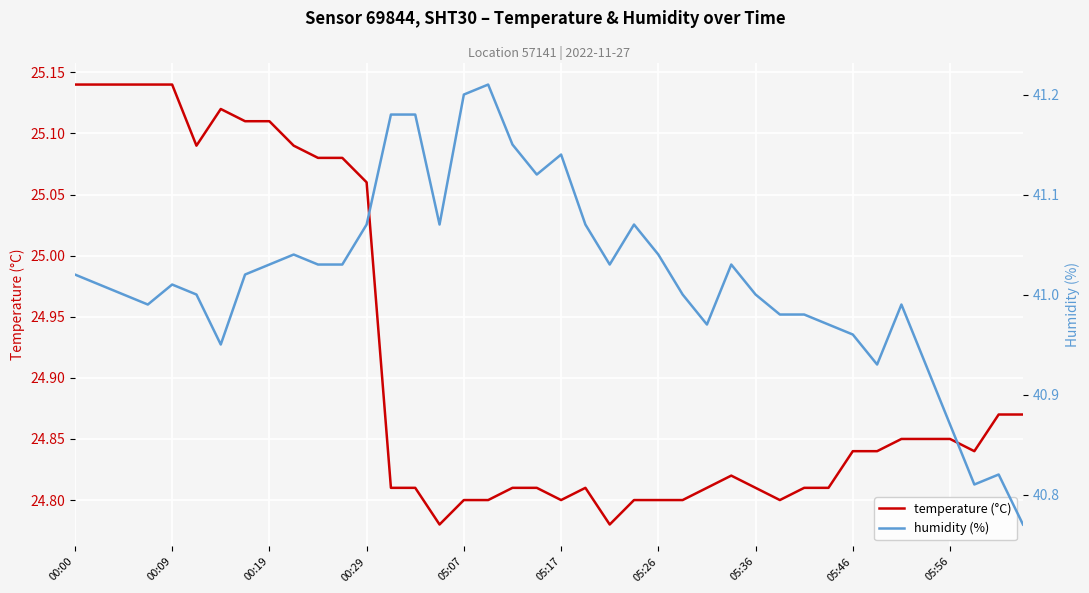

What is the spread (max minus min) of values at 33?

16.1